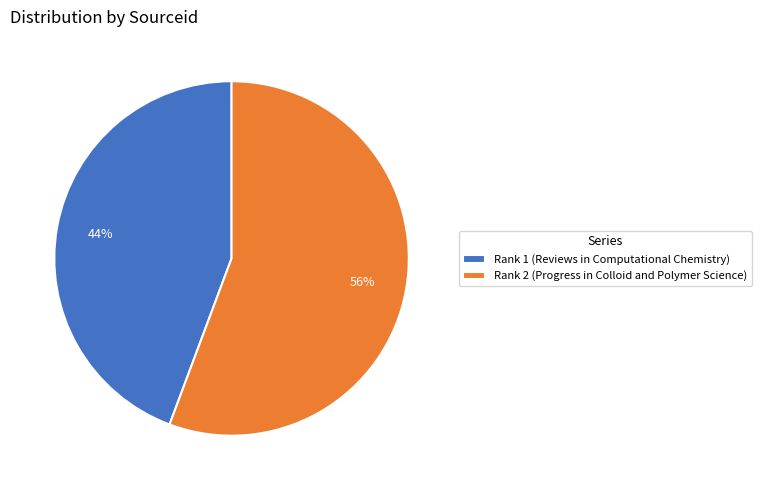

True or false: Rank 2 (Progress in Colloid and Polymer Science) accounts for 61% of the total.

False